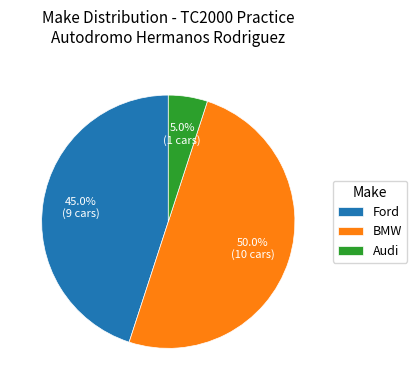

How many segments does this pie chart have?

3